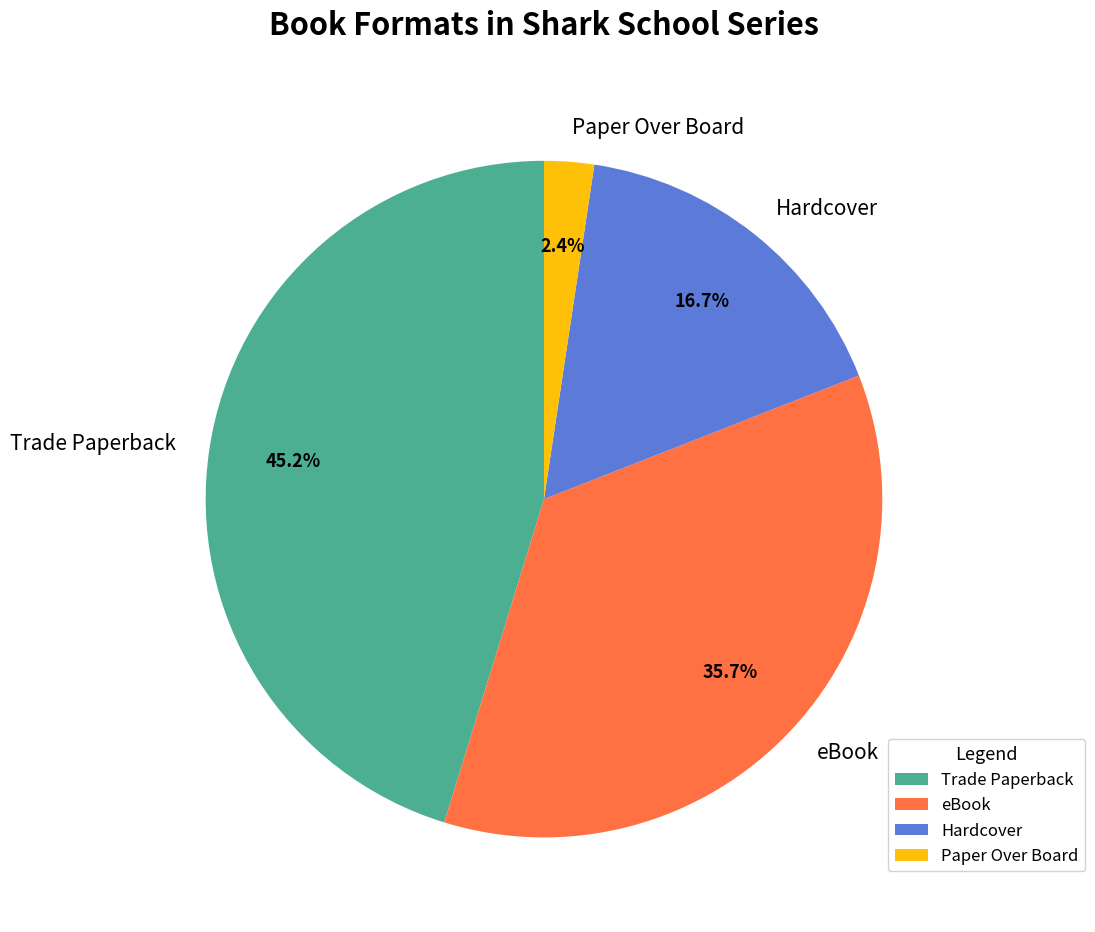

What percentage is the Trade Paperback slice, to the nearest percent?

45%